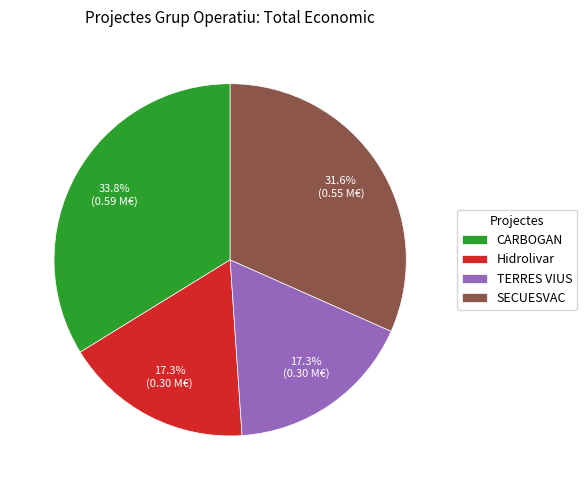

Is it true that SECUESVAC is 32% of the pie?

True